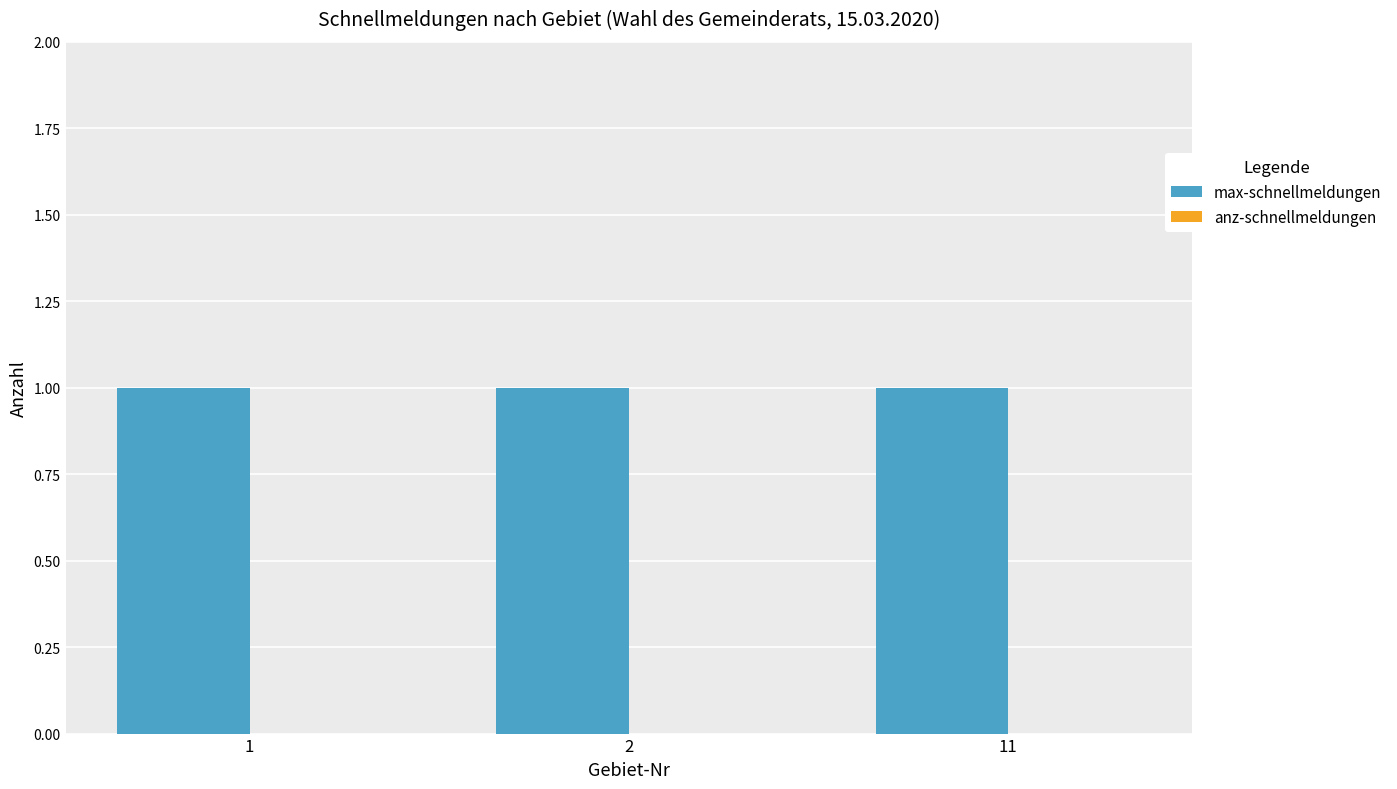

Which category has the highest value across all series?

1